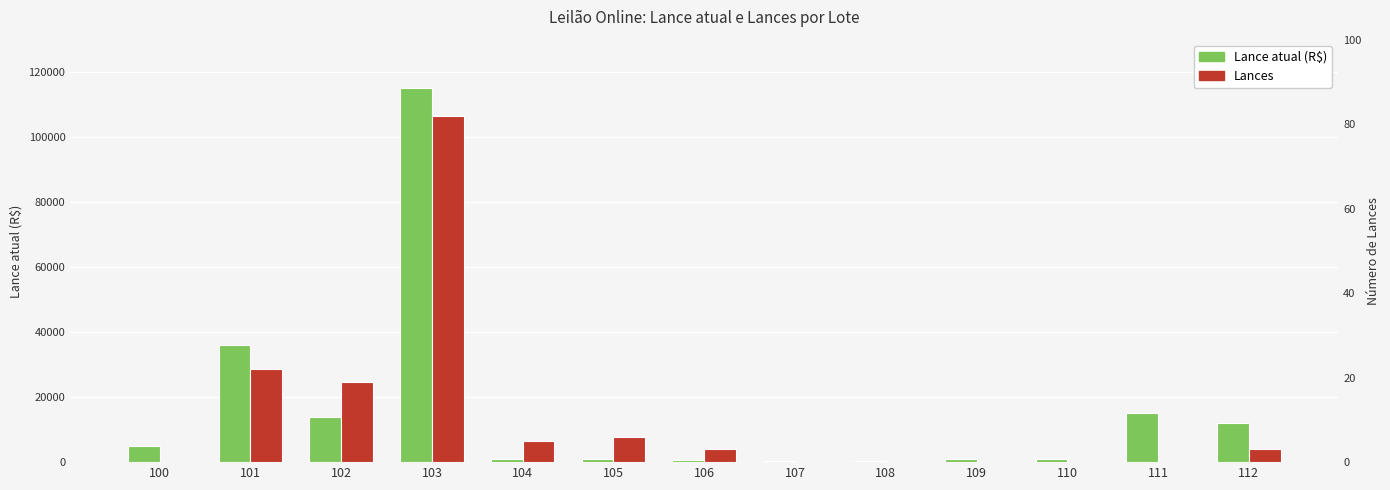

Rank the categories by Lance atual value from lowest to highest.

107, 108, 106, 104, 109, 110, 105, 100, 112, 102, 111, 101, 103